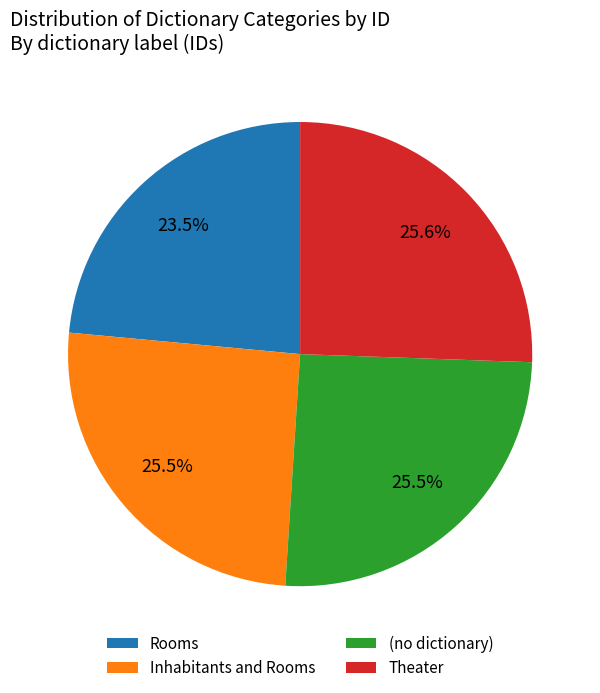

Does any single category account for the majority?

No